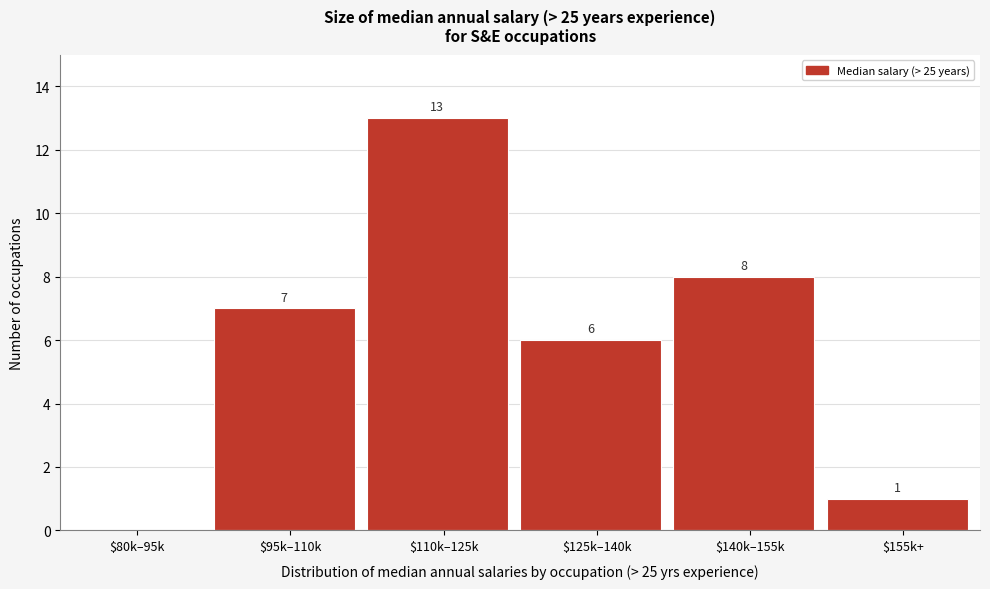

At which label is the value closest to 6?

$125k–140k